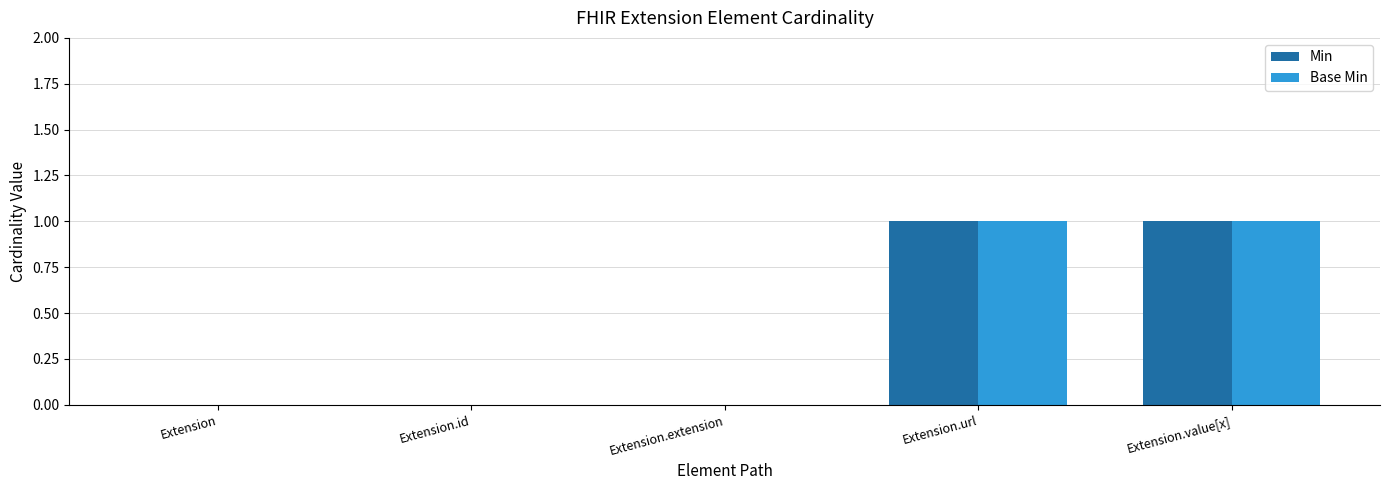

Is it true that Min equals 1 at Extension.extension?

False